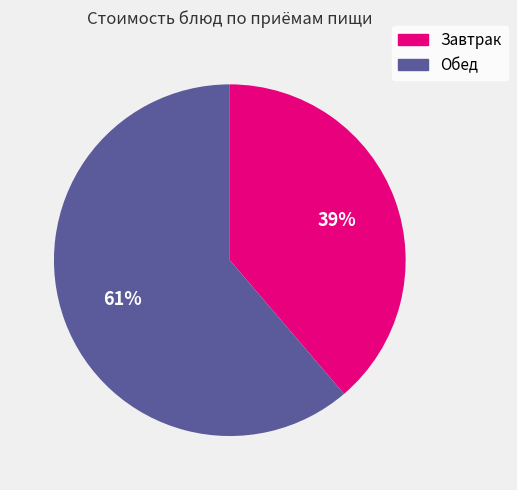

What is the ratio of the value at Завтрак to the value at Обед?

0.6